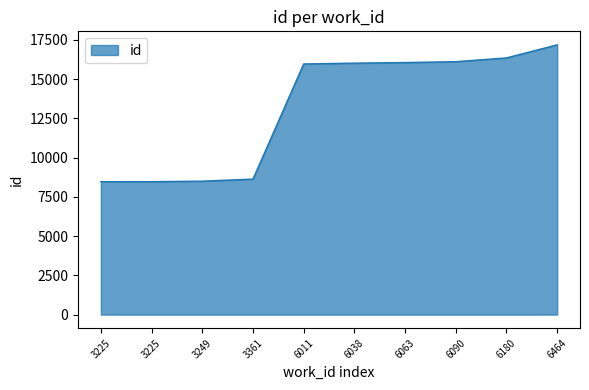

How many lines are shown in the chart?

1